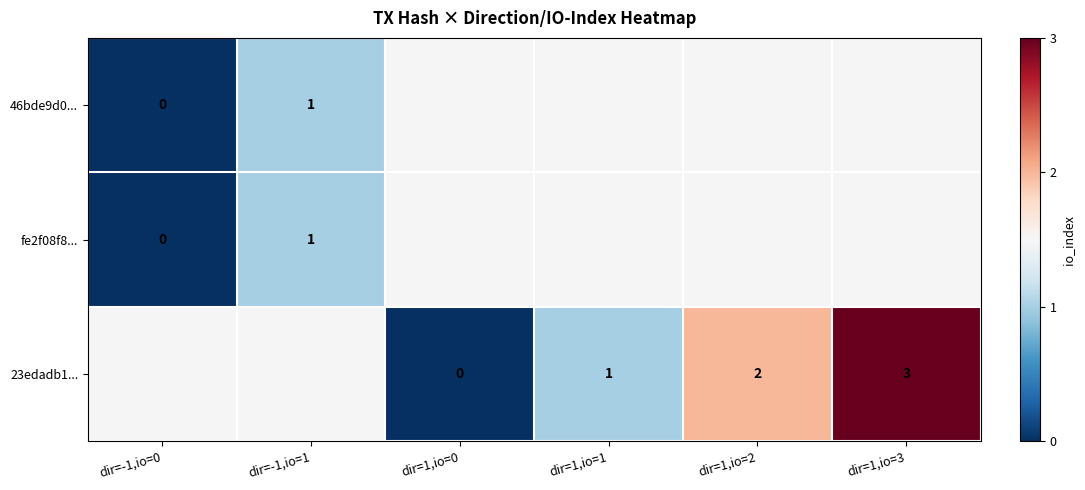

The 23edadb1... series shows 3 at dir=1,io=3. True or false?

True